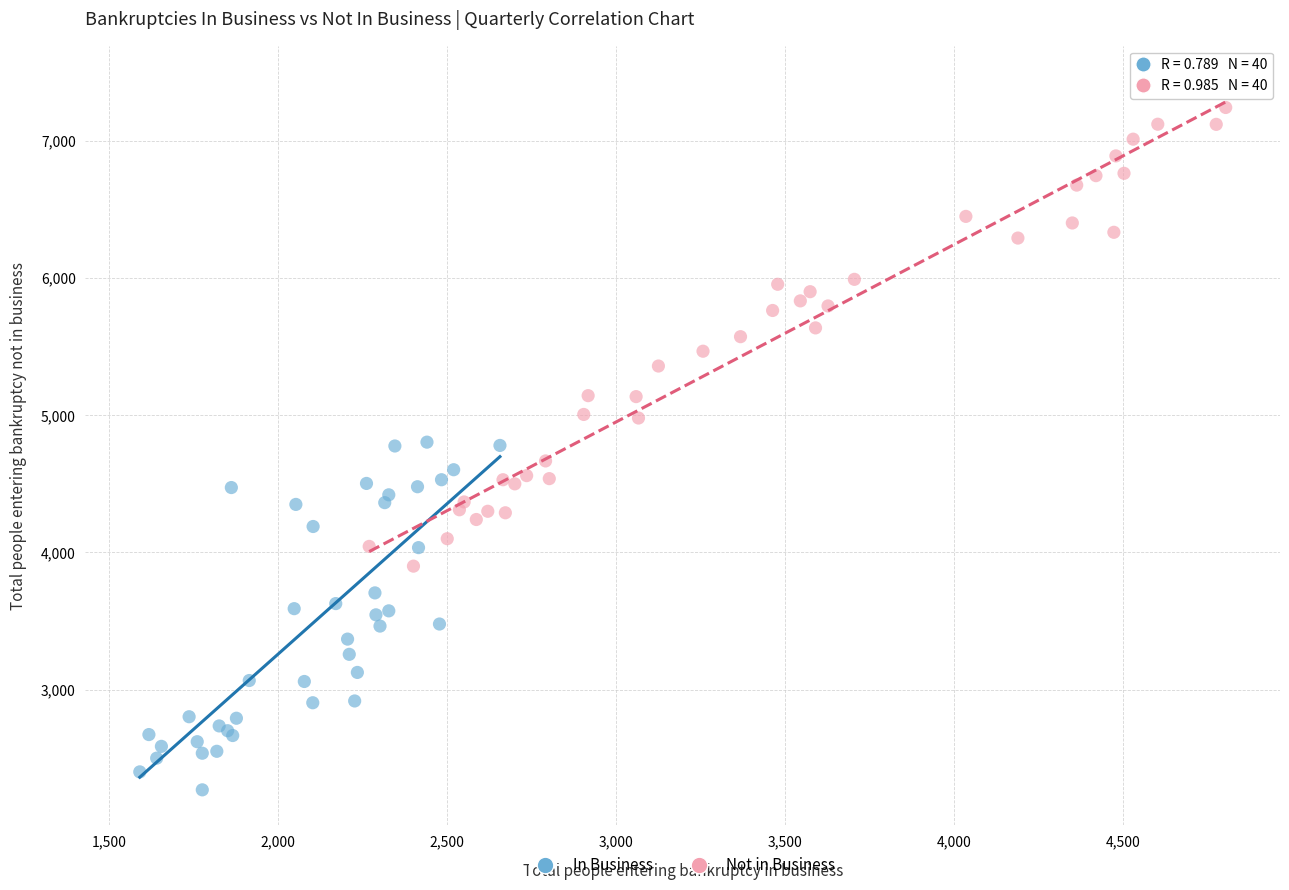

What are all the series names shown in the legend?

In Business, Not in Business